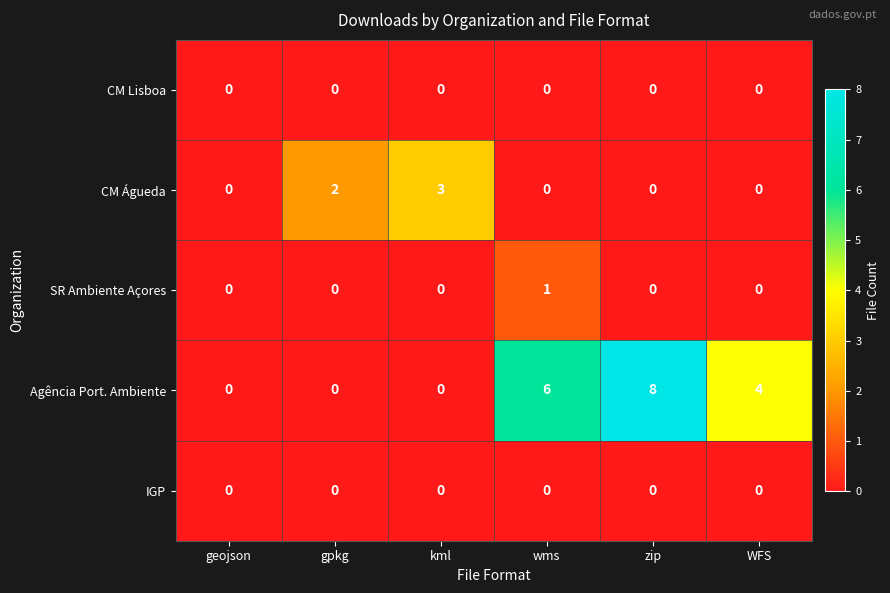

Reading right to left, transcribe all the data shown in this chart.

CM Lisboa: 0	0	0	0	0	0
CM Águeda: 0	0	0	3	2	0
SR Ambiente Açores: 0	0	1	0	0	0
Agência Port. Ambiente: 4	8	6	0	0	0
IGP: 0	0	0	0	0	0